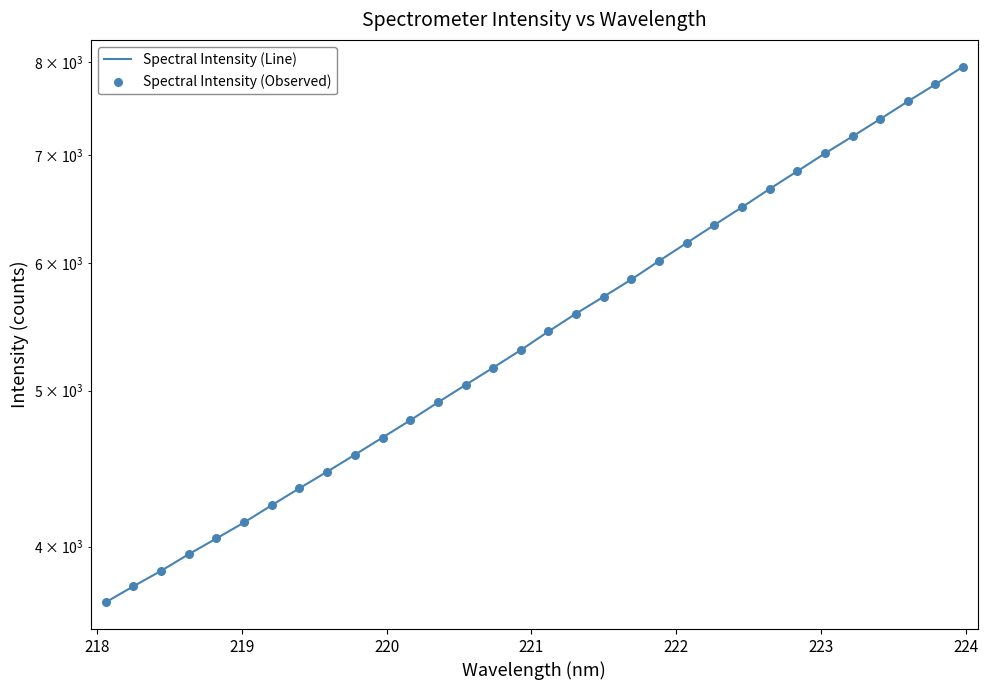

Which series has the largest Y range (max minus min)?

Spectral Intensity (Line)